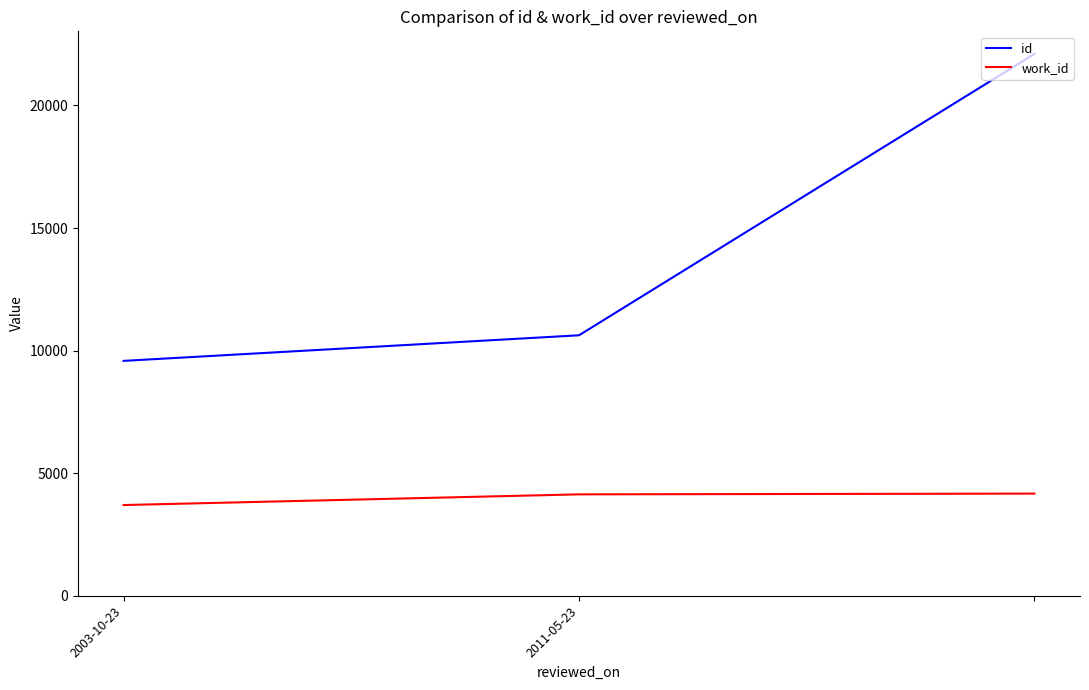

What are all the series names shown in the legend?

id, work_id